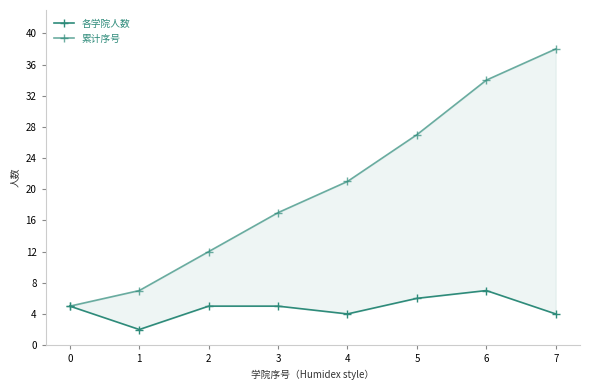

True or false: 累计序号 and 各学院人数 intersect in this chart.

False